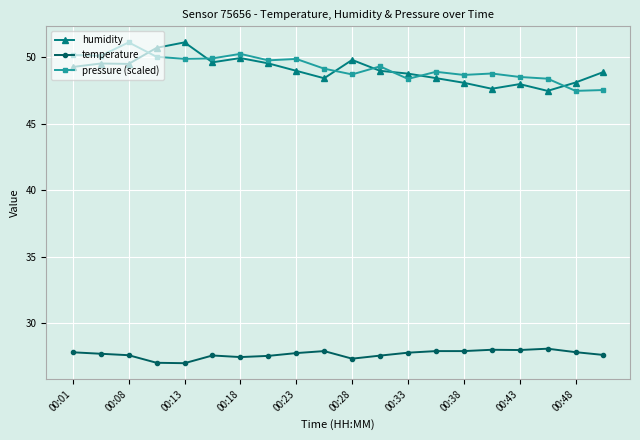

True or false: humidity has more than 1 interior local peaks.

True